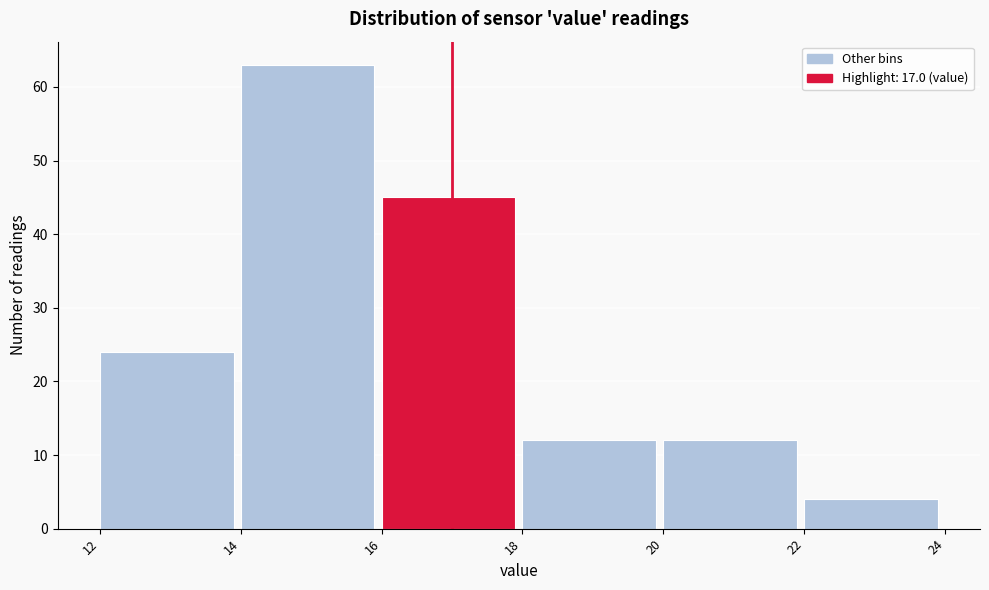

How tall is the bar that spans 16 to 18 on the x-axis? The values are not printed on the chart, so give them approximately, as read against the axis.

45